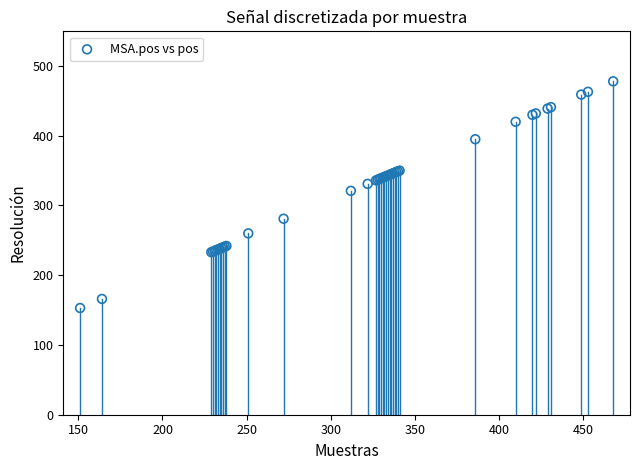

What Y value in the scatter plot is closest to 315?

321